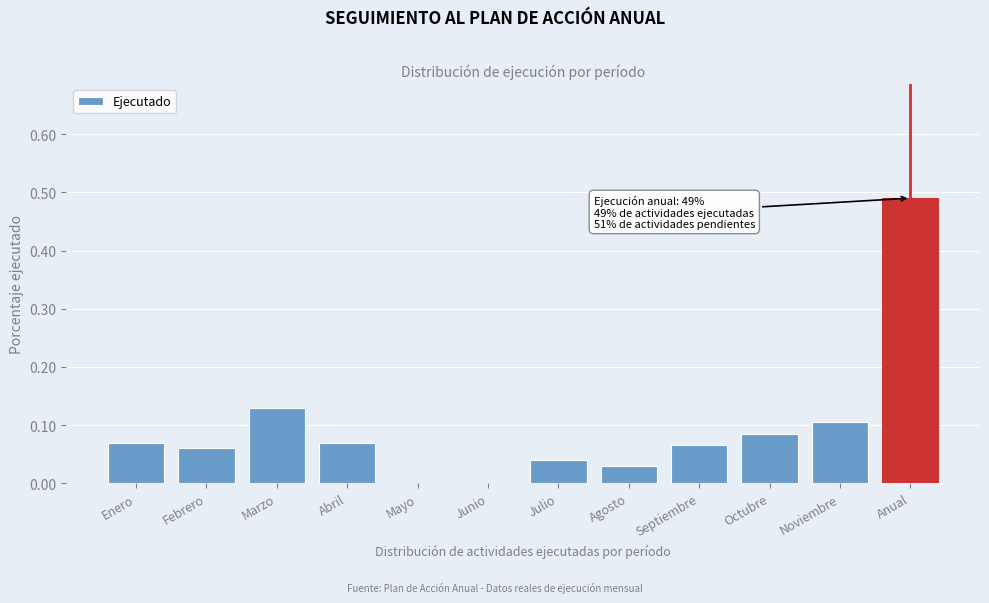

What is the sum of all values?

1.1